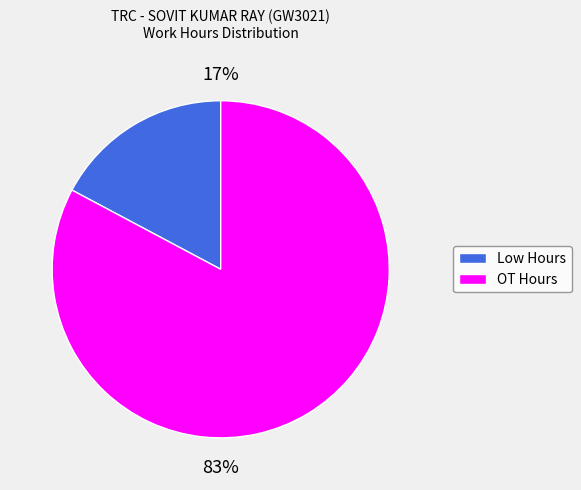

To the nearest percent, what is the average slice percentage?

50%